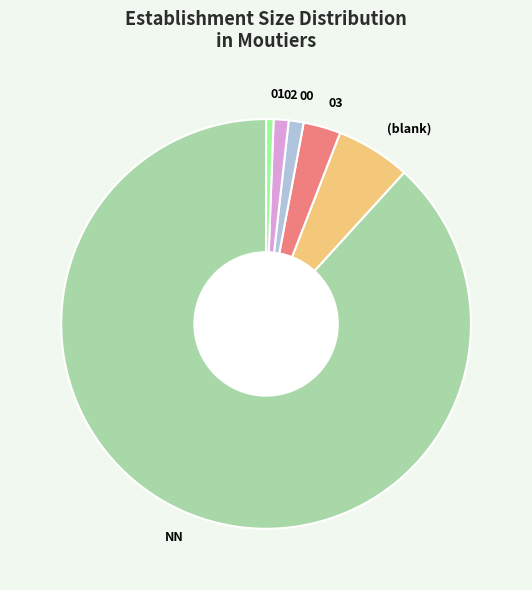

Is it true that 01 is 11% of the pie?

False